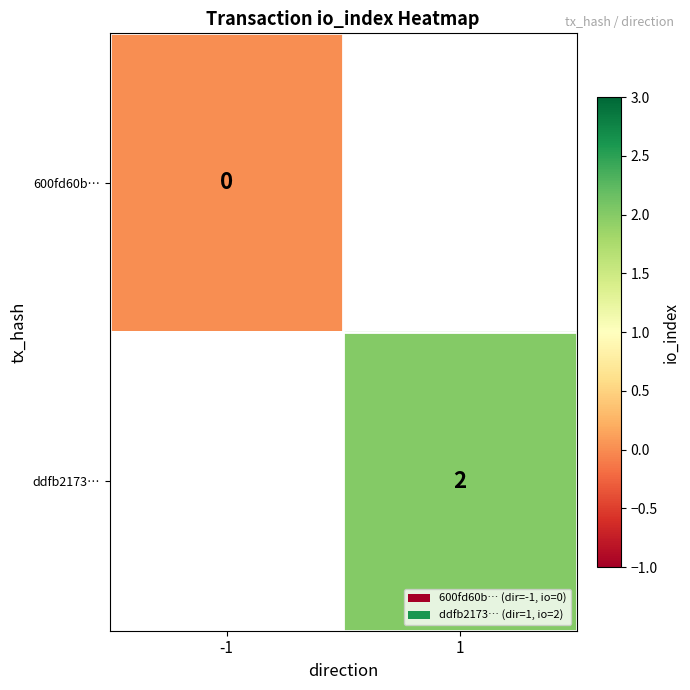

The value of ddfb2173… at 1 is 2. True or false?

True